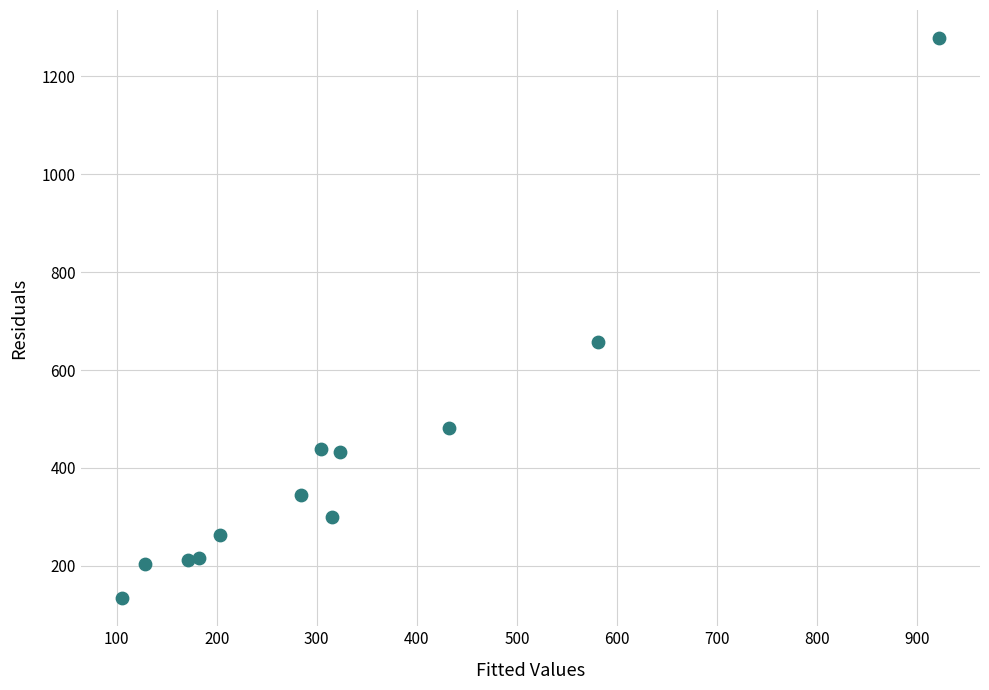

What Y value in the scatter plot is closest to 706?

657